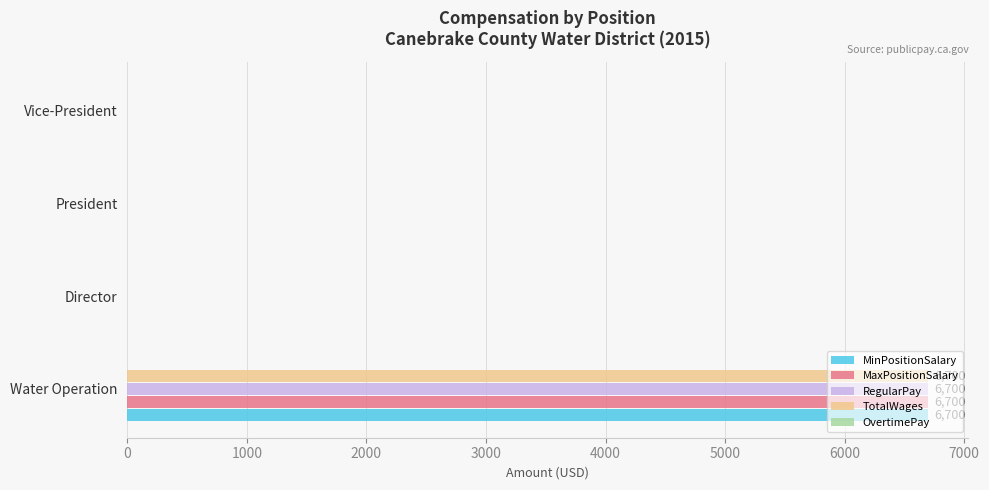

How many data points in MaxPositionSalary are above 0?

1